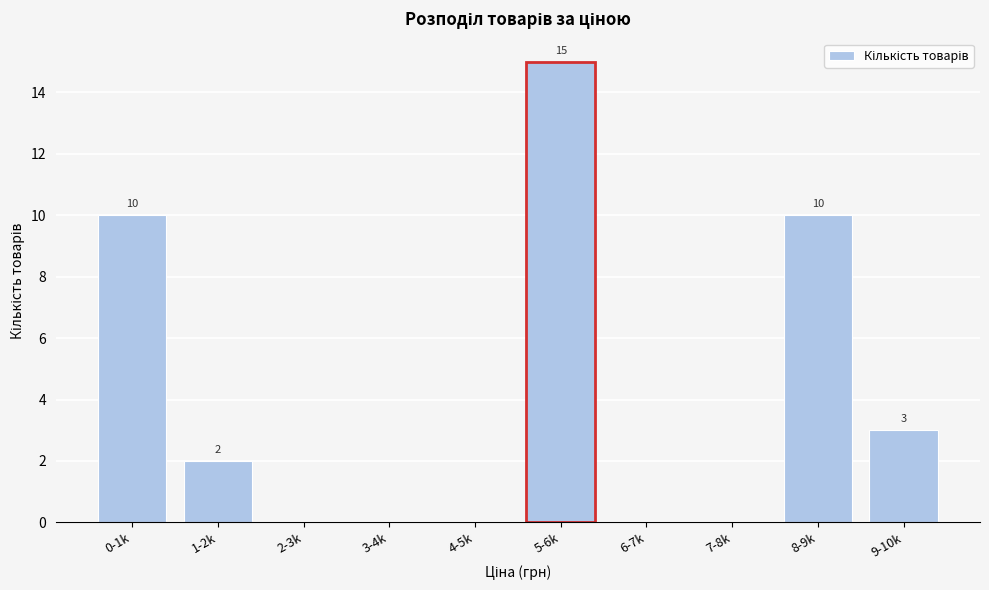

Reading left to right, extract all data points from this chart.

0-1k=10	1-2k=2	2-3k=0	3-4k=0	4-5k=0	5-6k=15	6-7k=0	7-8k=0	8-9k=10	9-10k=3